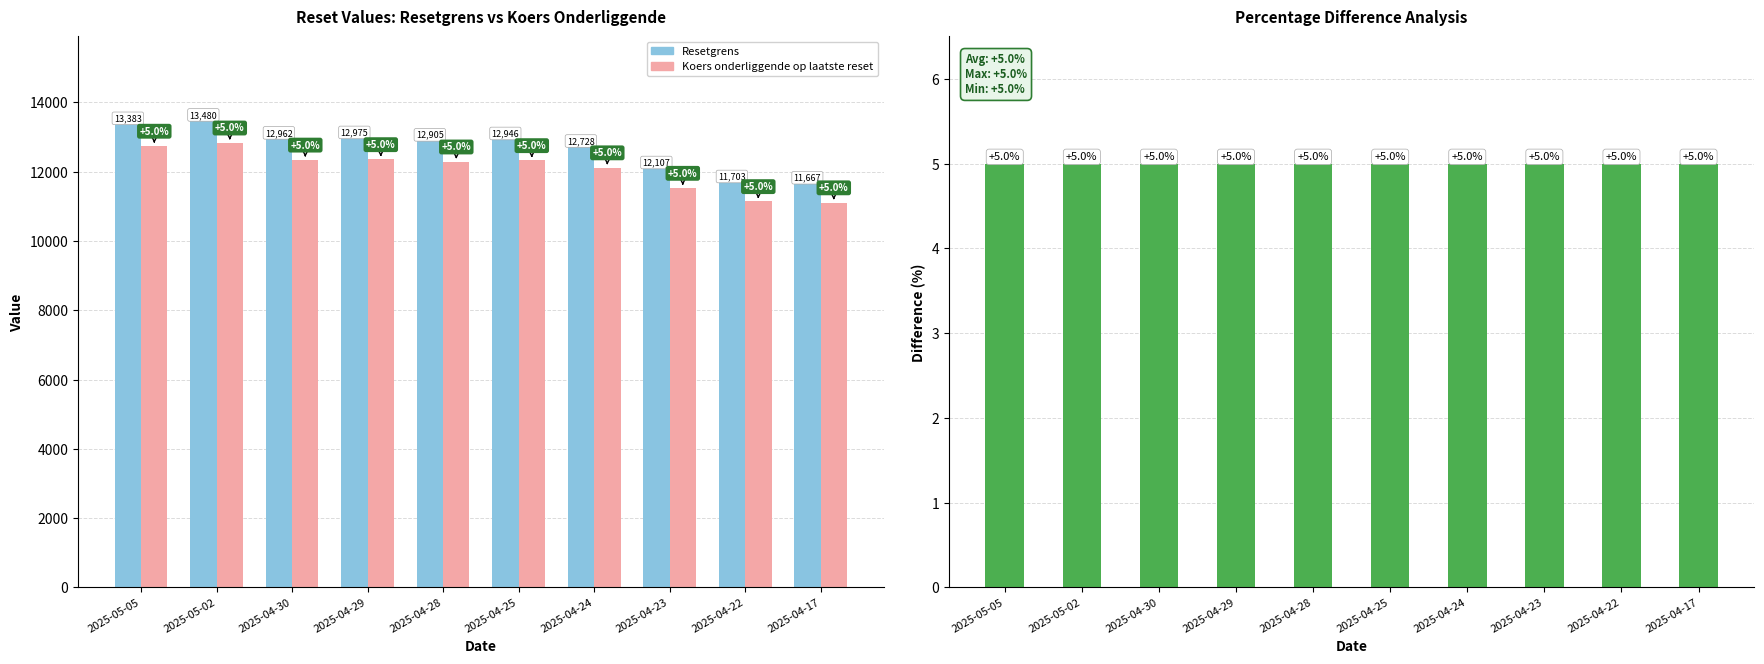

How many data points does each series have?

10